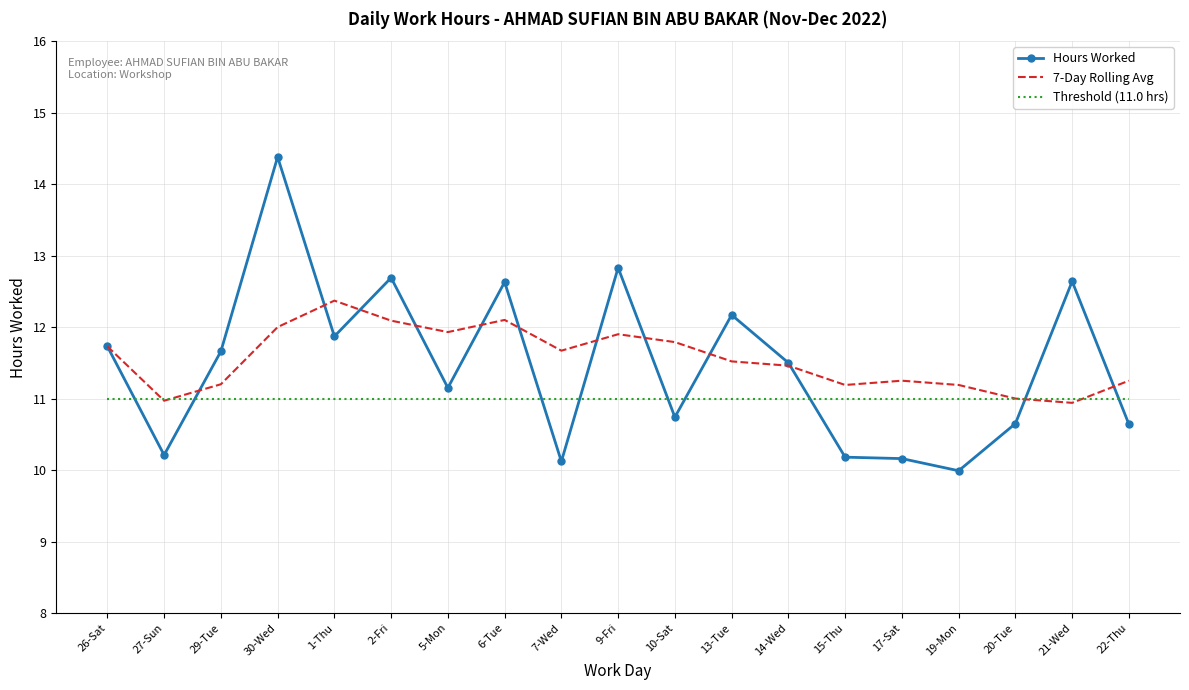

Rank the series at 6-Tue from lowest to highest value.

Threshold (11.0 hrs), 7-Day Rolling Avg, Hours Worked